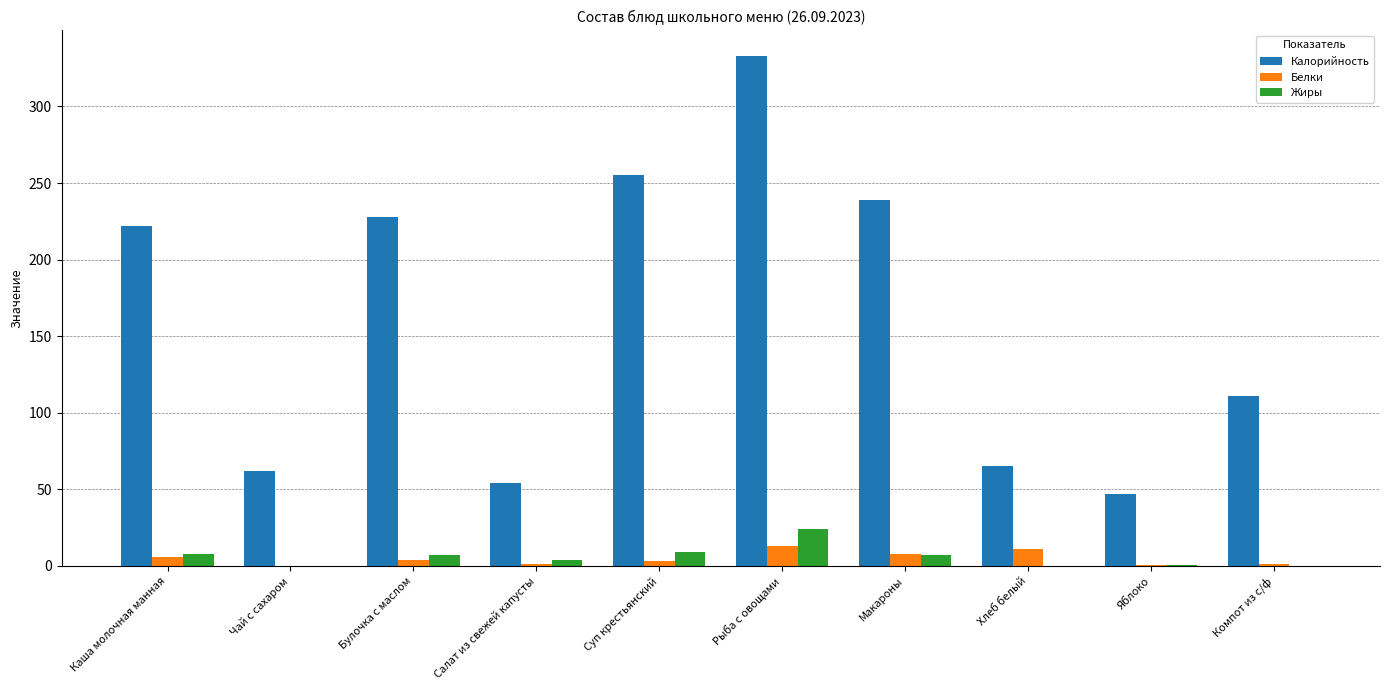

How many data points does each series have?

10